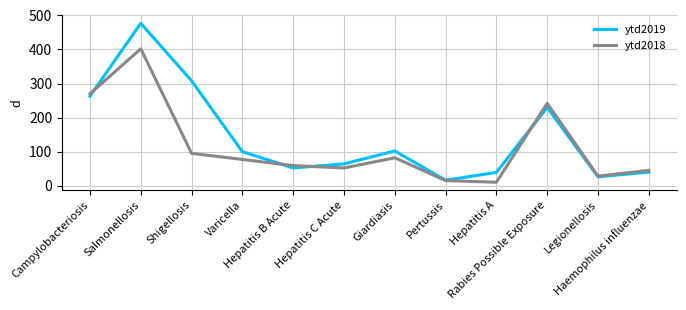

What is the difference between the maximum and minimum values in the ytd2019 series?

461